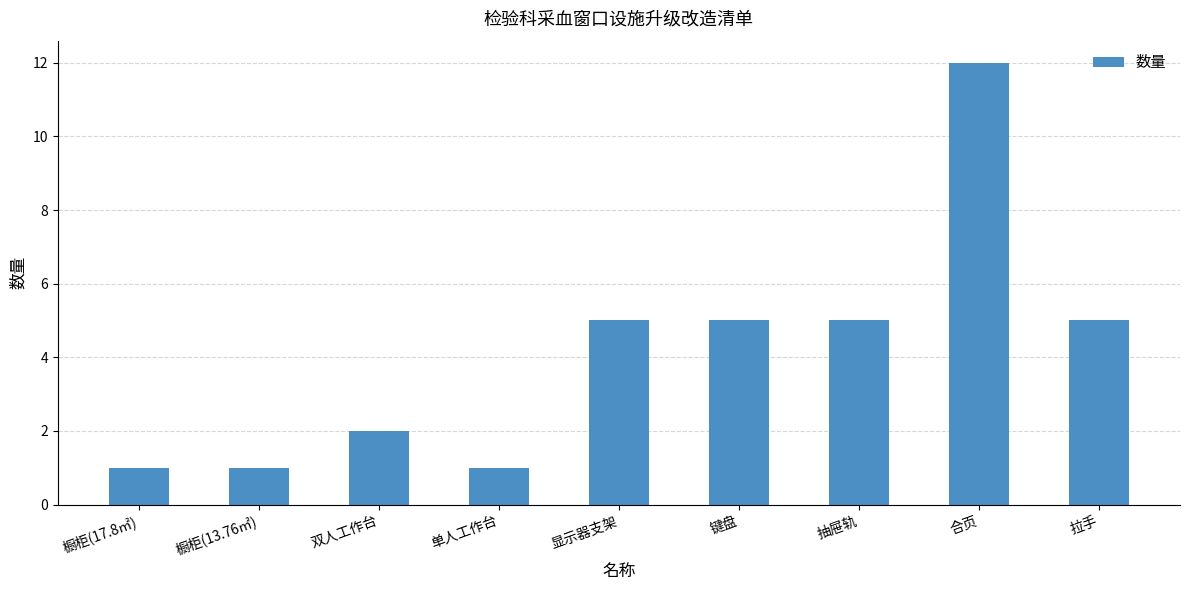

What is the maximum value shown in the chart?

12